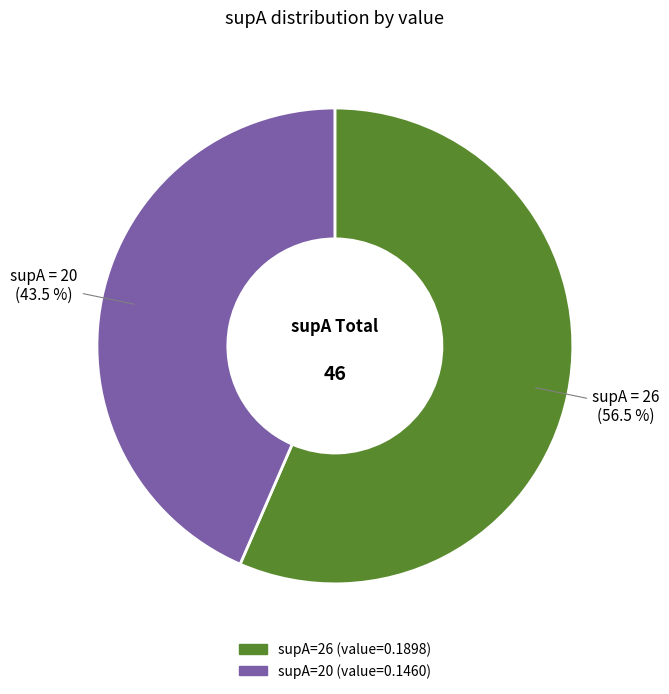

Is there a majority slice in this chart?

Yes